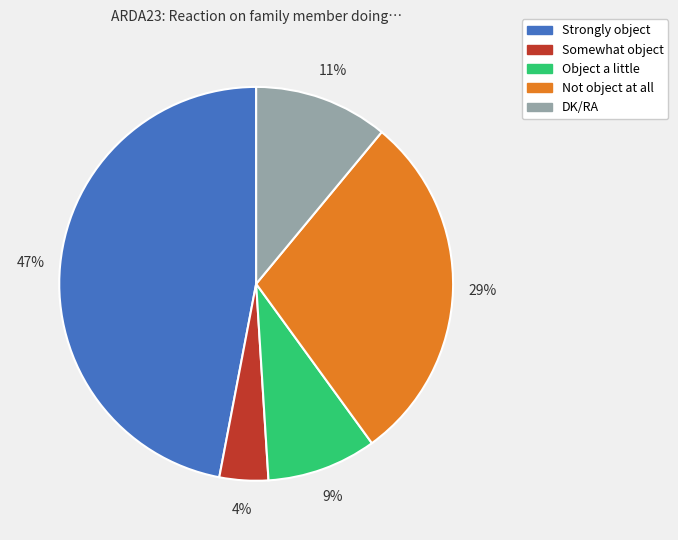

What percentage is the Not object at all slice, to the nearest percent?

29%